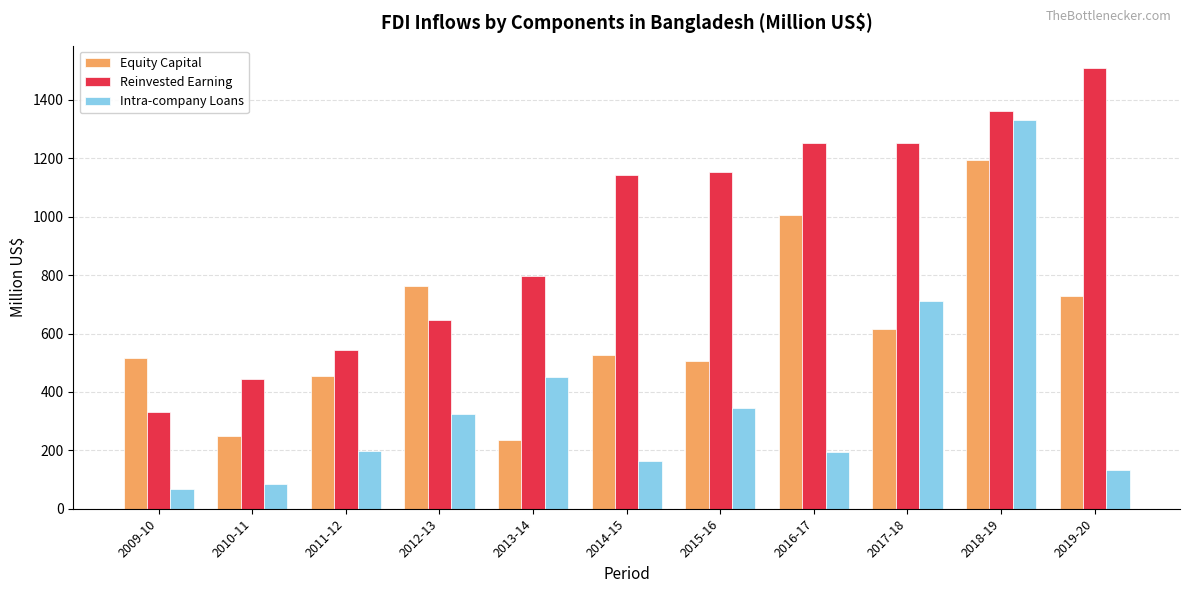

Rank the series by their maximum value, from lowest to highest.

Equity Capital, Intra-company Loans, Reinvested Earning